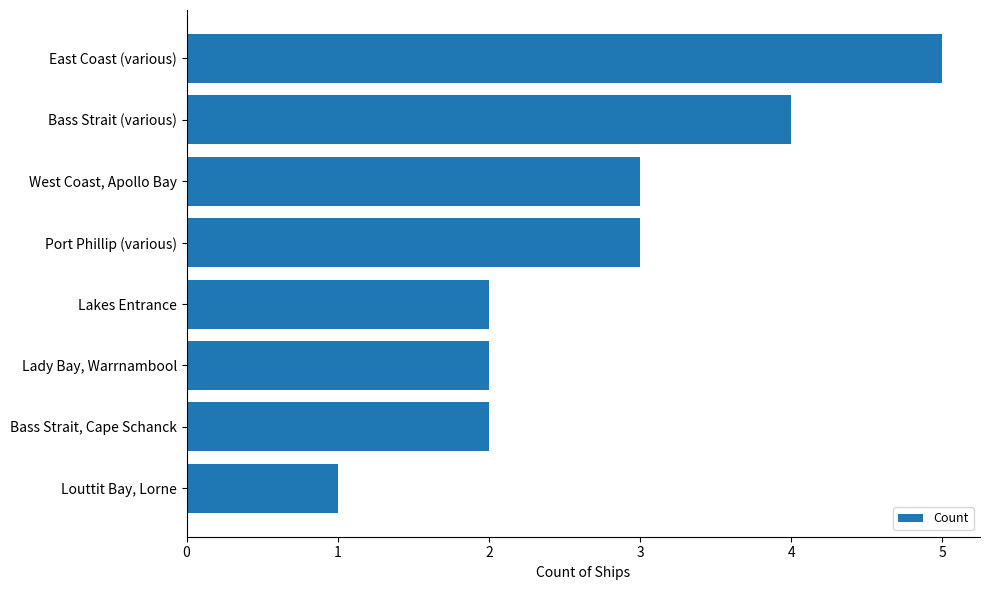

How many data points are less than 3?

4